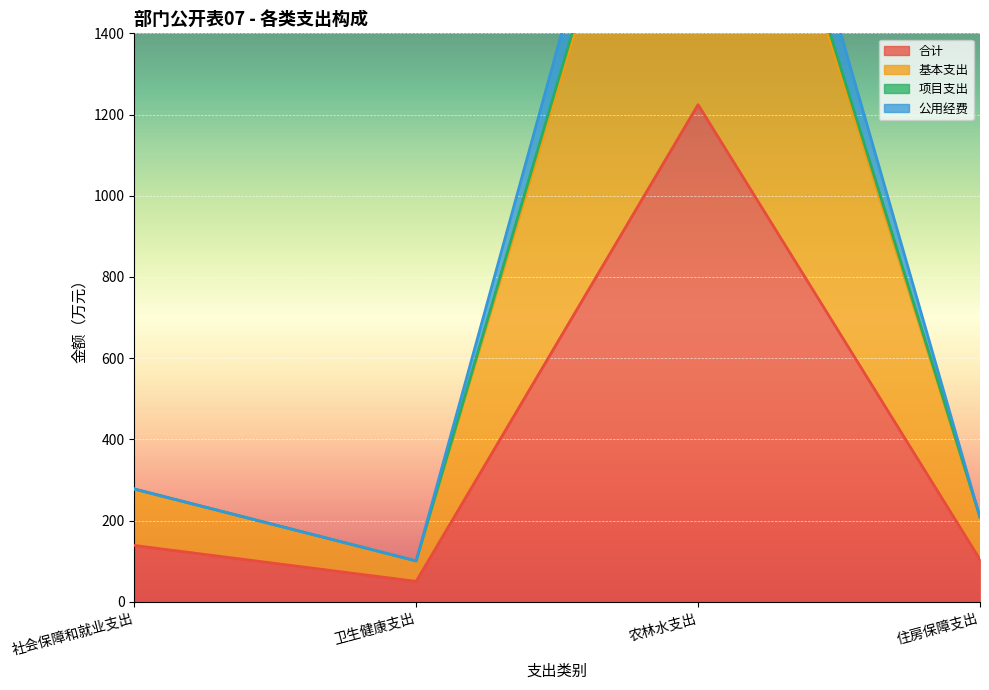

Which category has the highest value in the 基本支出 series?

农林水支出